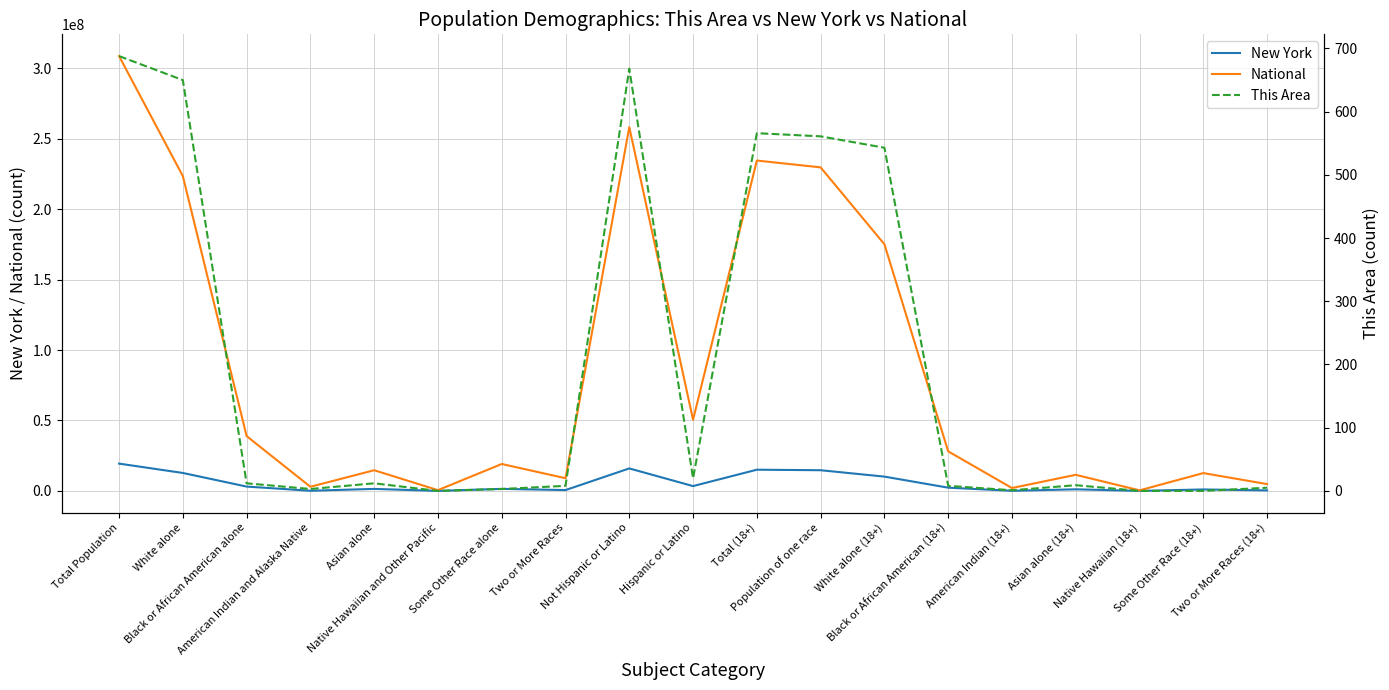

How many values in the New York series are below 1441563?

9